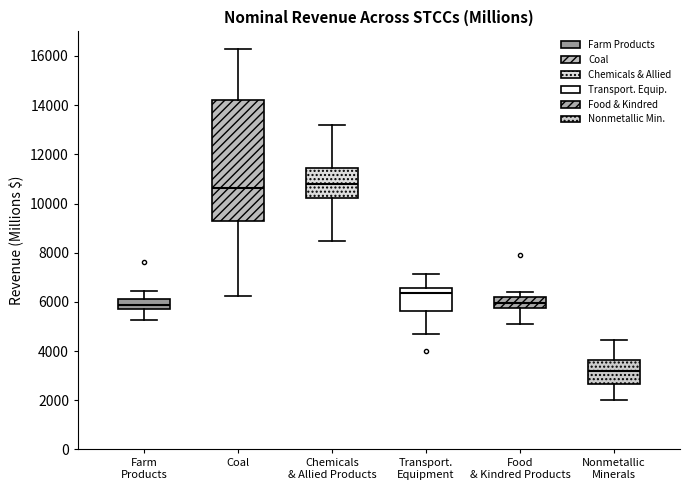

Comparing the boxes themselves (not the whiskers), which one is the tallest?

Coal